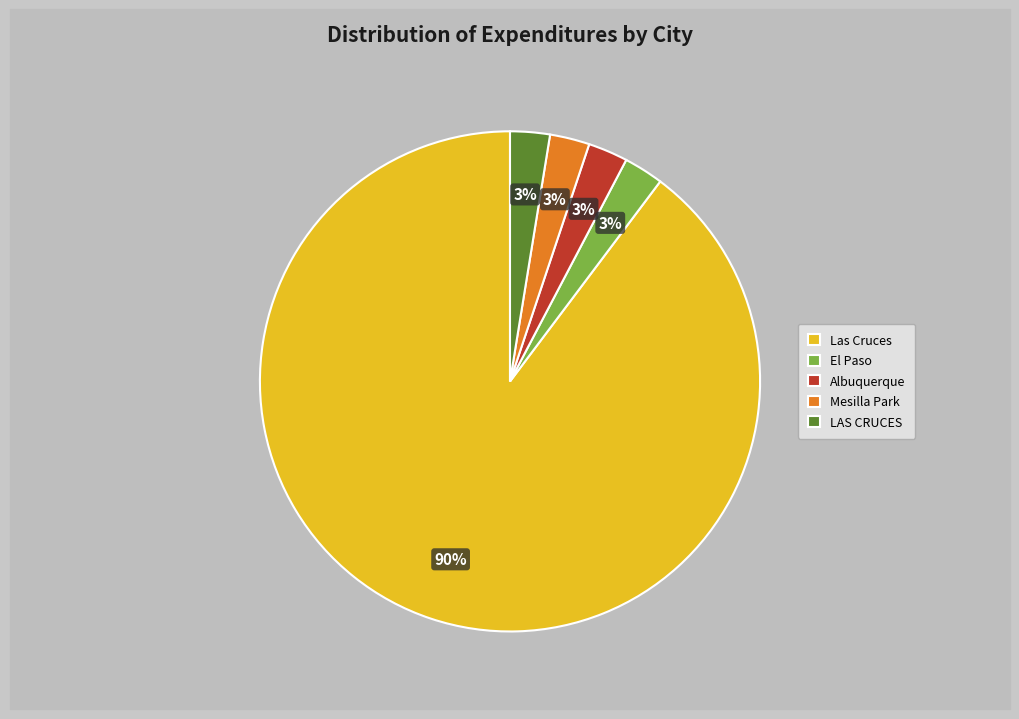

How many slices are in this pie chart?

5